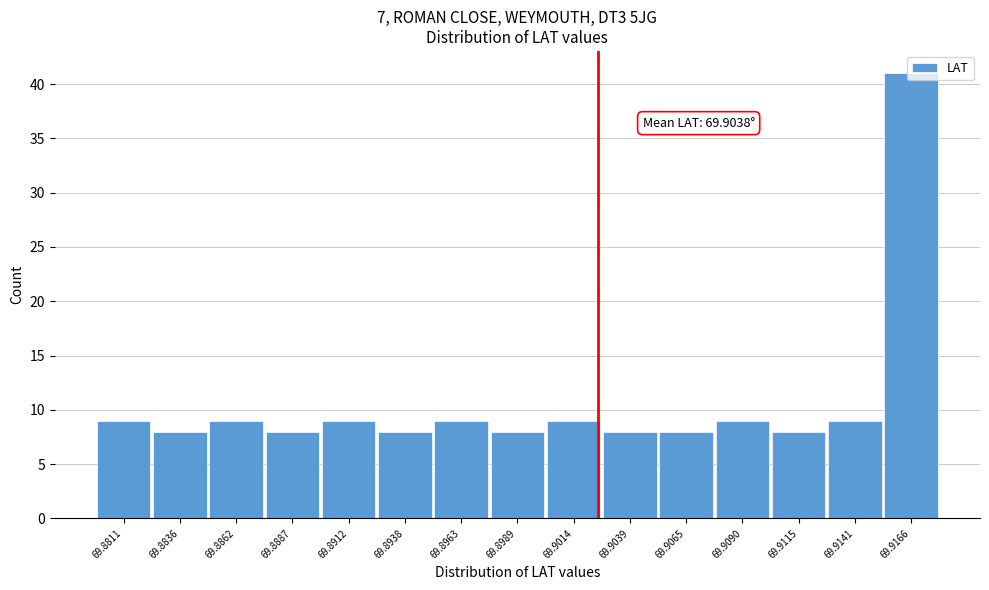

What is the maximum value shown in the chart?

41